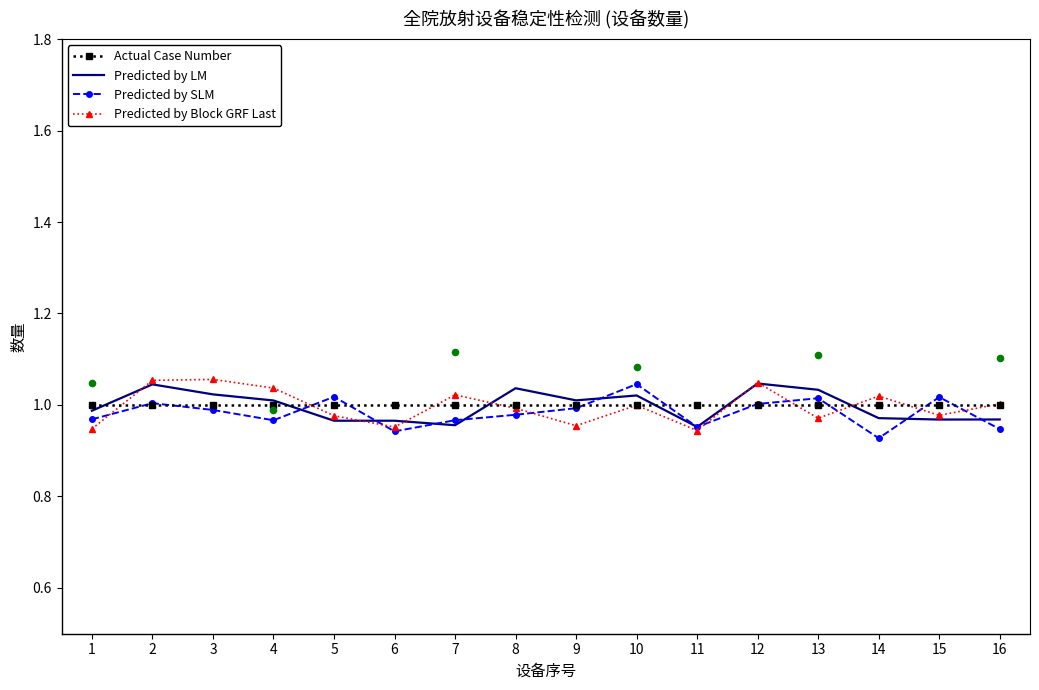

At which category is the sum across all series the highest?

2